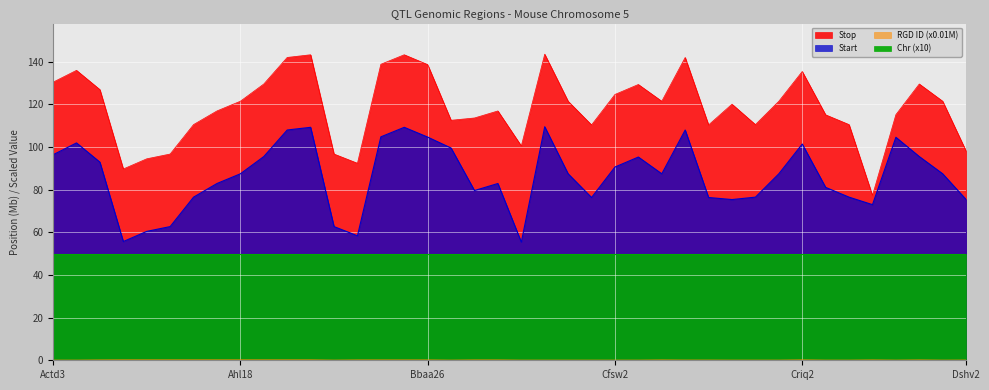

How many data points does each series have?

40